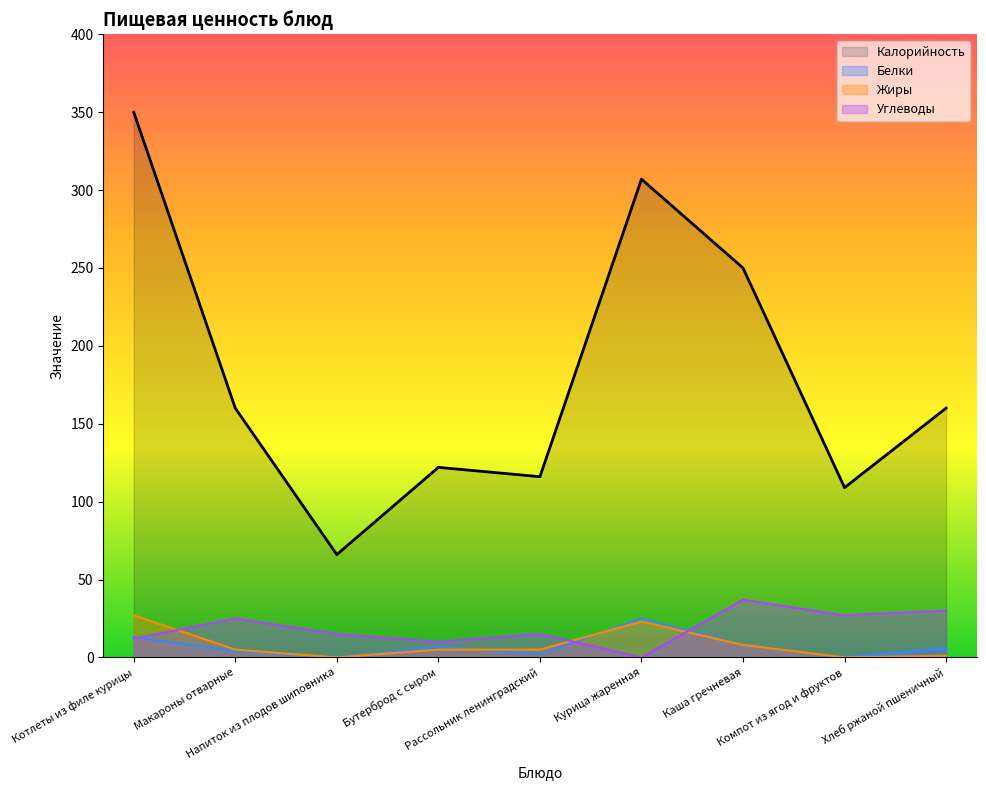

Where does the data first go above 160?

Котлеты из филе курицы